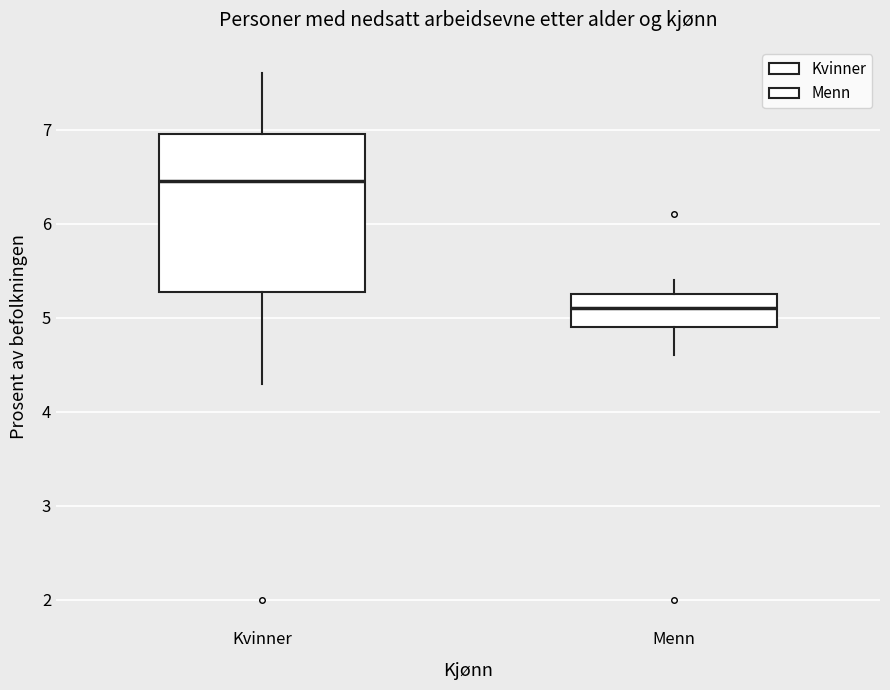

Which box has the highest median line?

Kvinner